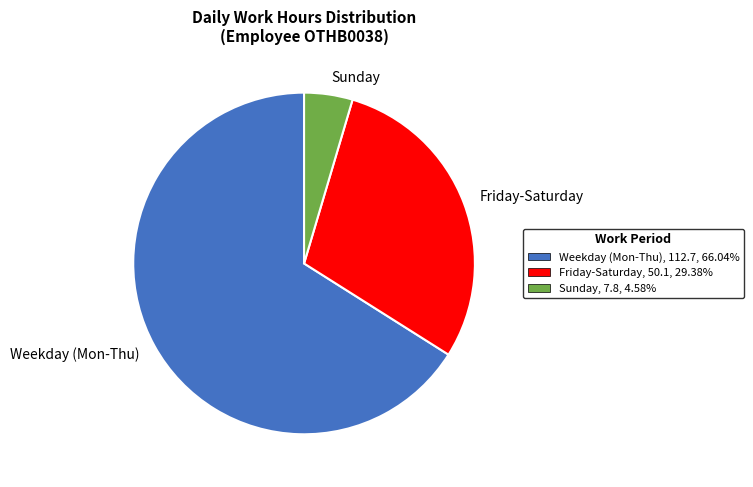

Combined, do Weekday (Mon-Thu) and Friday-Saturday account for over 50%?

Yes